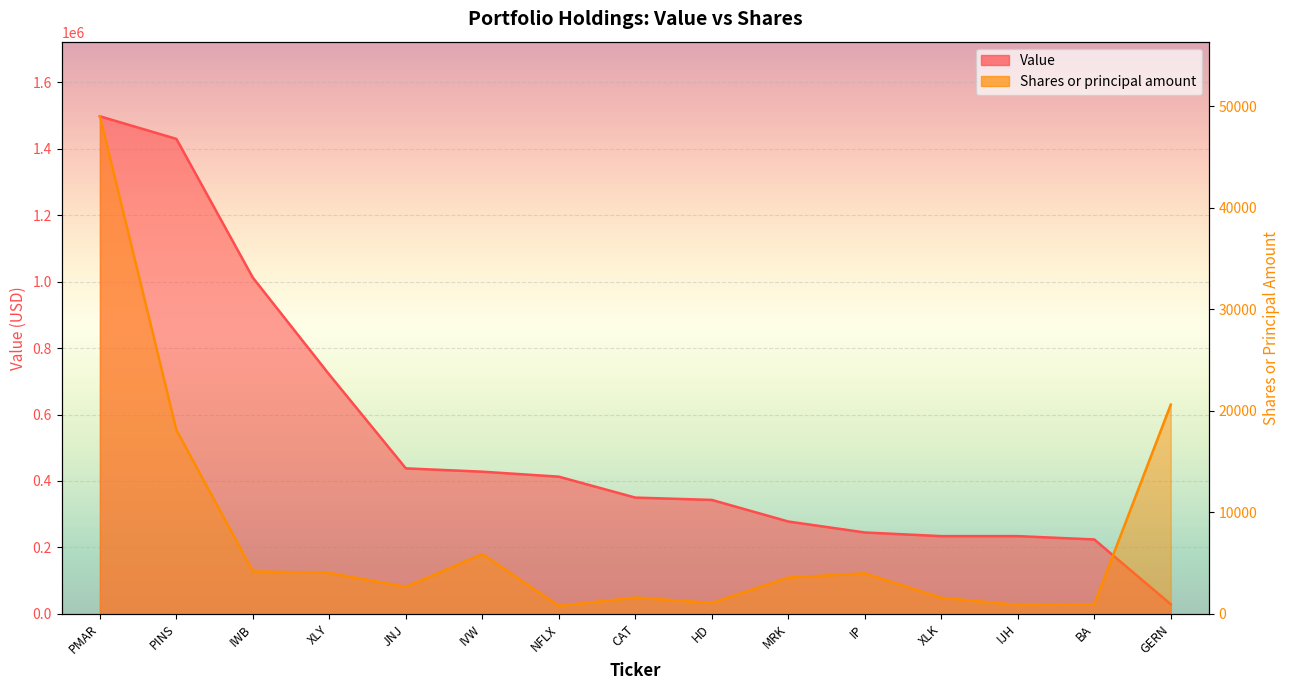

True or false: Value and Shares or principal amount intersect in this chart.

False